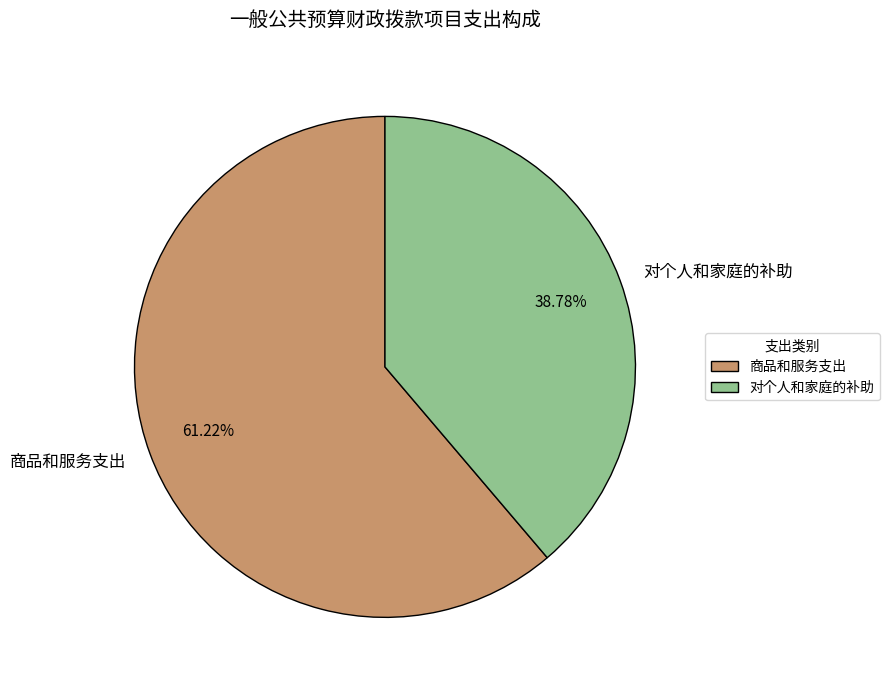

True or false: 商品和服务支出 accounts for 53% of the total.

False